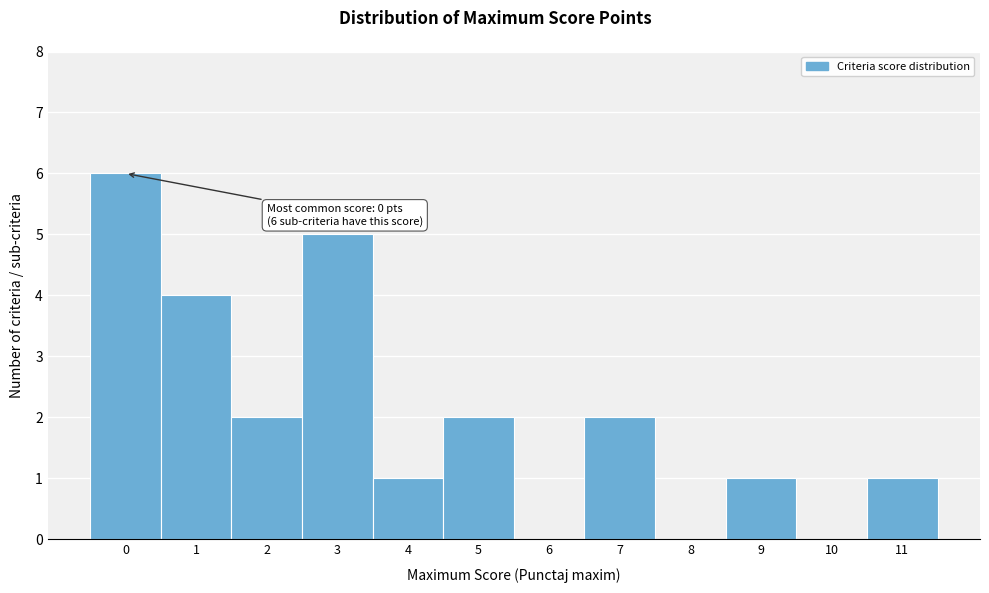

Reading left to right, list all the values displayed in this chart.

0=6	1=4	2=2	3=5	4=1	5=2	6=0	7=2	8=0	9=1	10=0	11=1